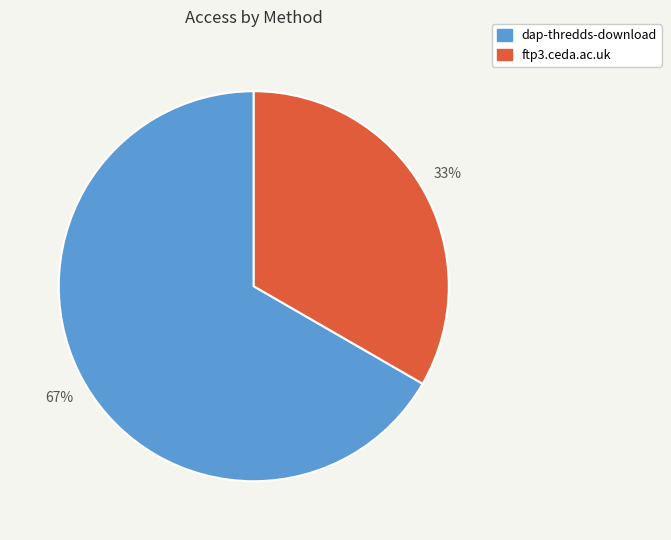

Does ftp3.ceda.ac.uk account for over 50% of the chart?

No